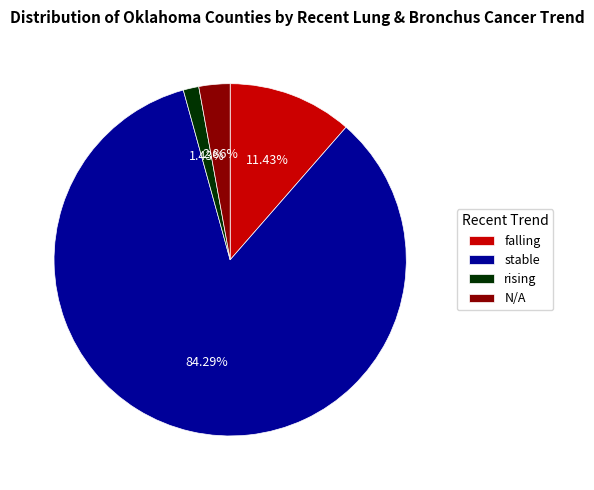

How many slices are in this pie chart?

4